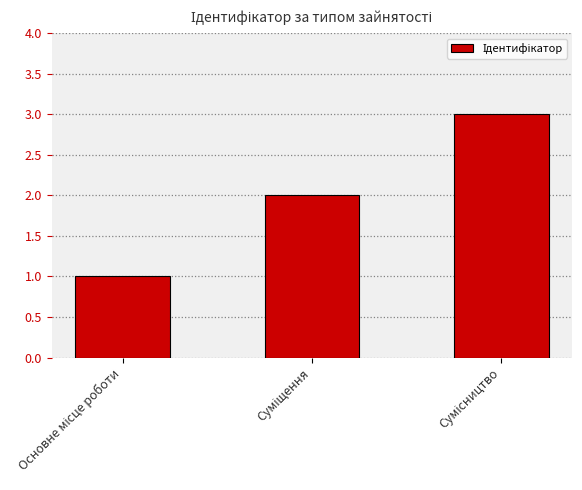

What is the greatest value displayed?

3